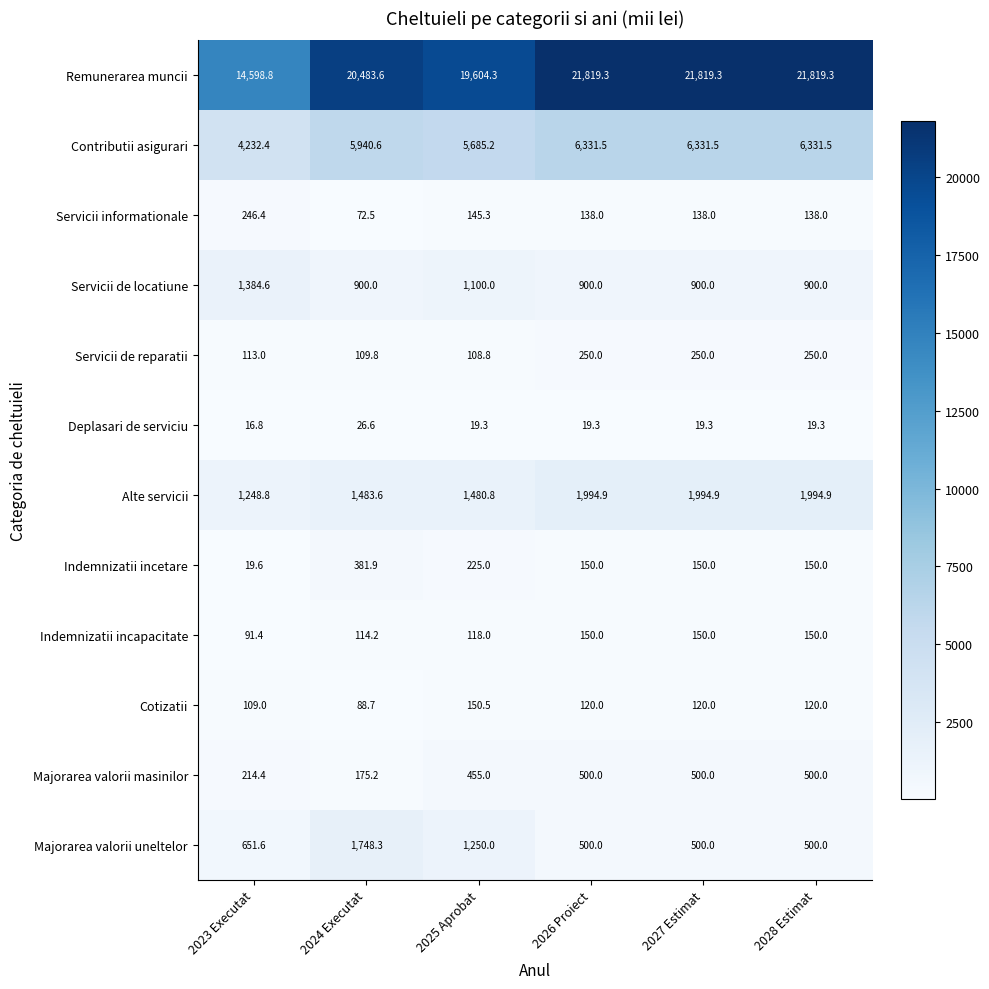

List the series in order of their peak value, lowest first.

Deplasari de serviciu, Indemnizatii incapacitate, Cotizatii, Servicii informationale, Servicii de reparatii, Indemnizatii incetare, Majorarea valorii masinilor, Servicii de locatiune, Majorarea valorii uneltelor, Alte servicii, Contributii asigurari, Remunerarea muncii